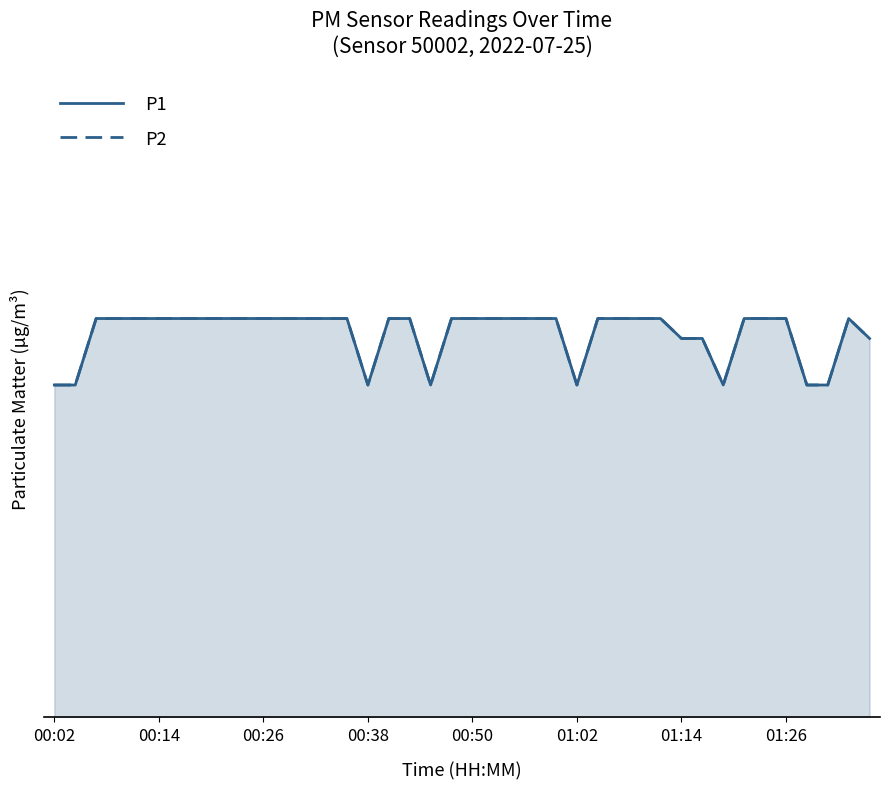

What is the minimum value shown in the chart?

0.5